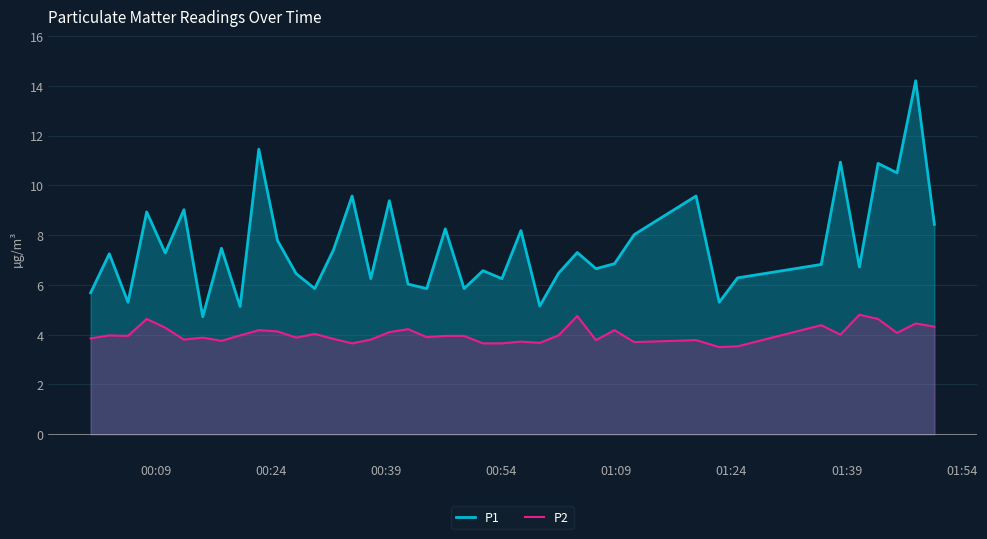

True or false: P2 has more than 0 points higher than both neighbors.

True